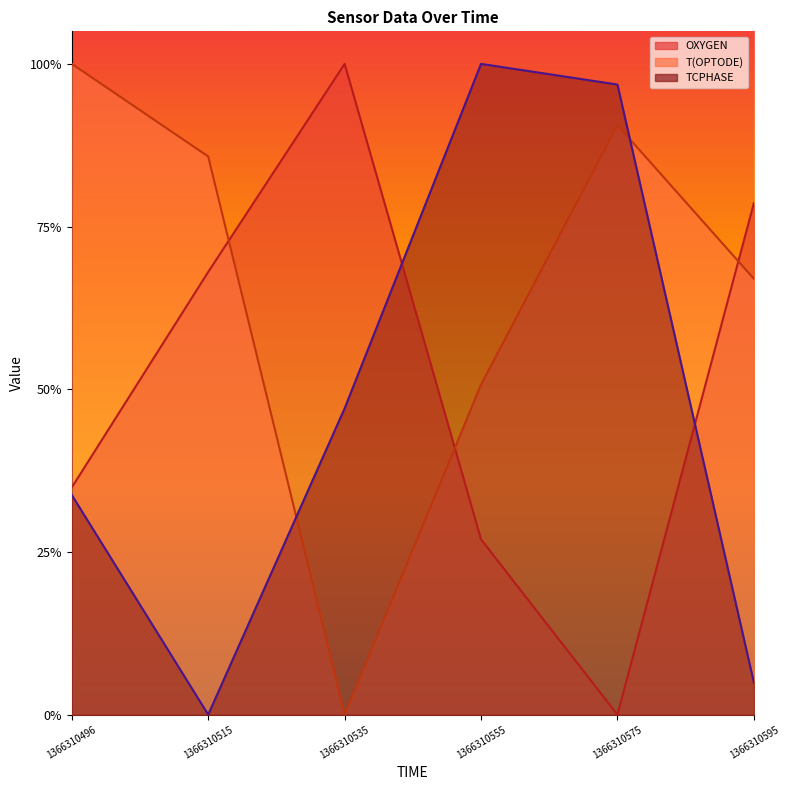

Rank the series by their average value, from highest to lowest.

T(OPTODE), OXYGEN, TCPHASE